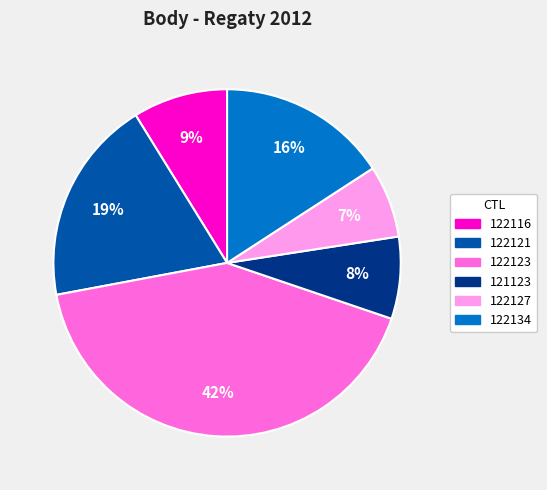

Which has a higher value, 121123 or 122123?

122123